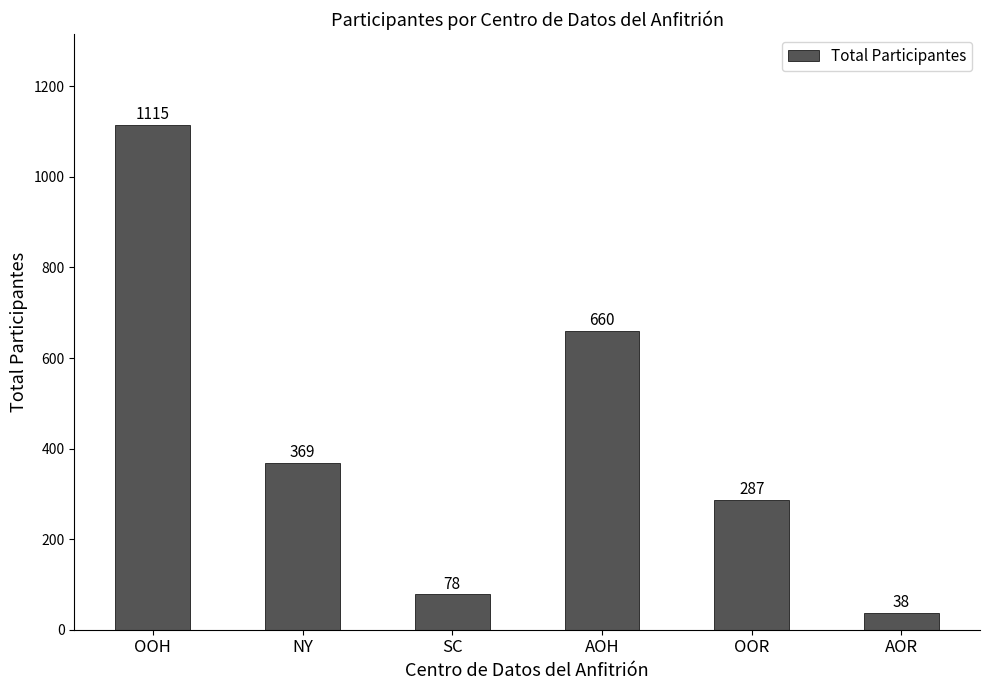

Are the bars grouped side by side (vs. stacked)?

No